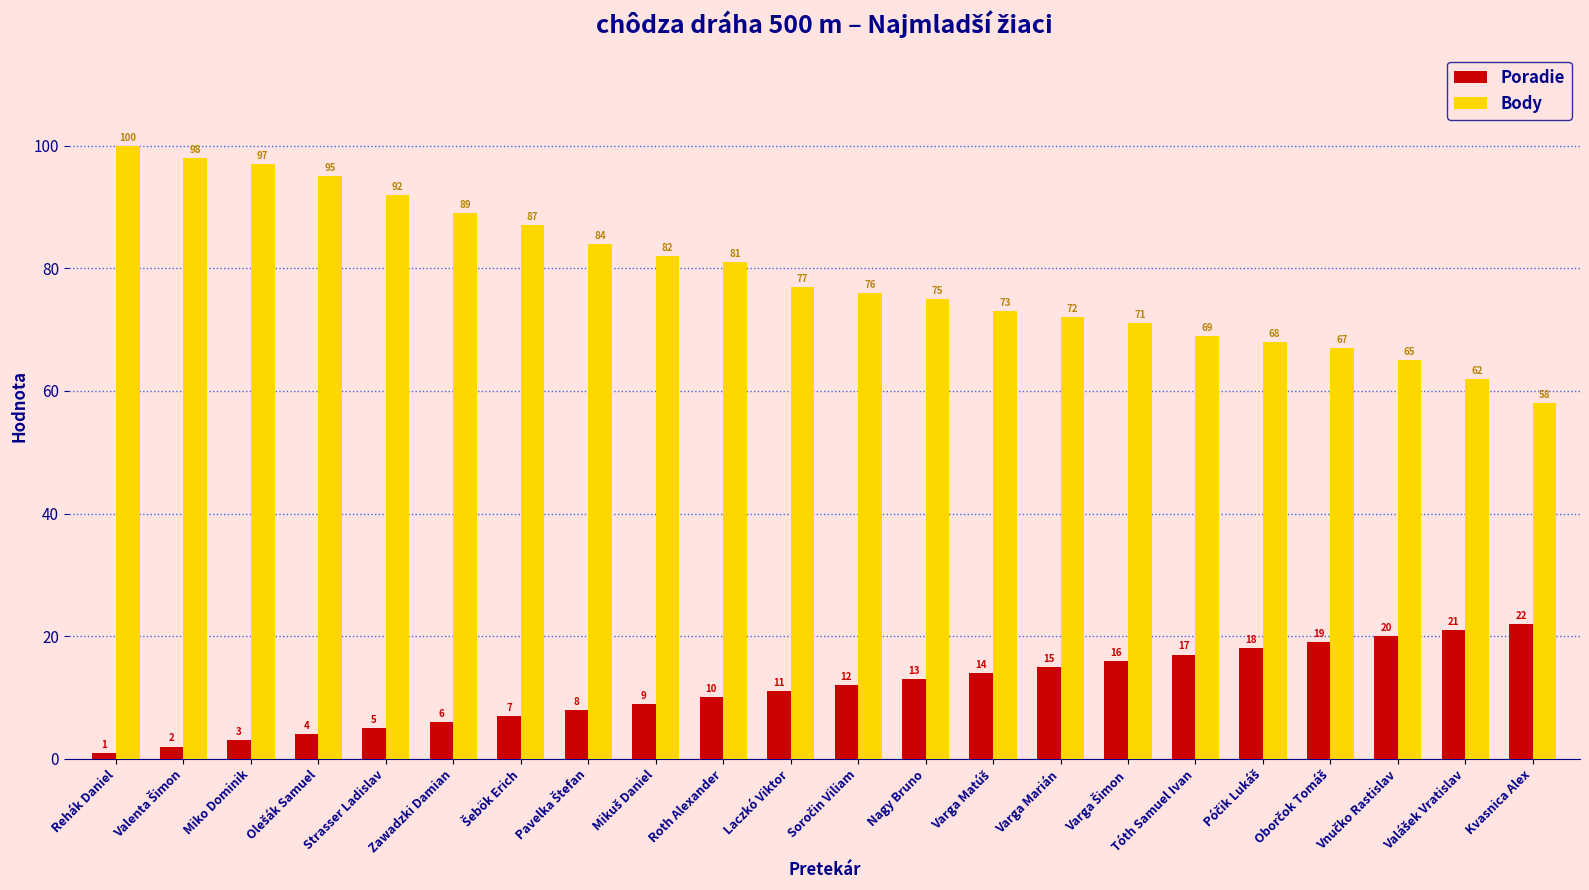

What are all the series names shown in the legend?

Poradie, Body